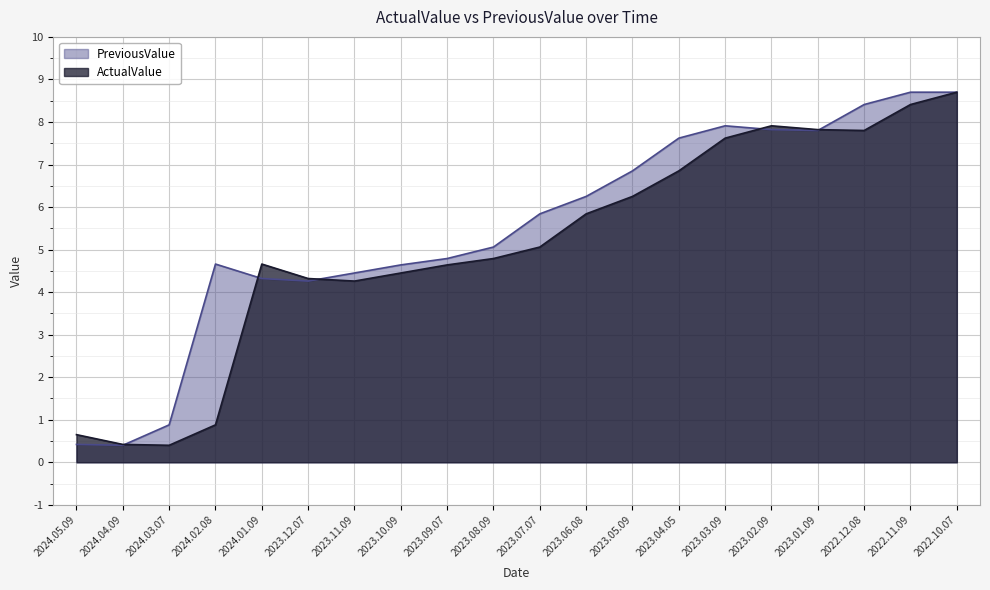

Which series has the largest total across all categories?

PreviousValue